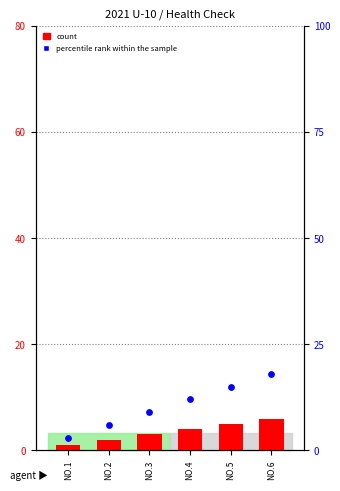

At which category is the sum across all series the highest?

NO.6